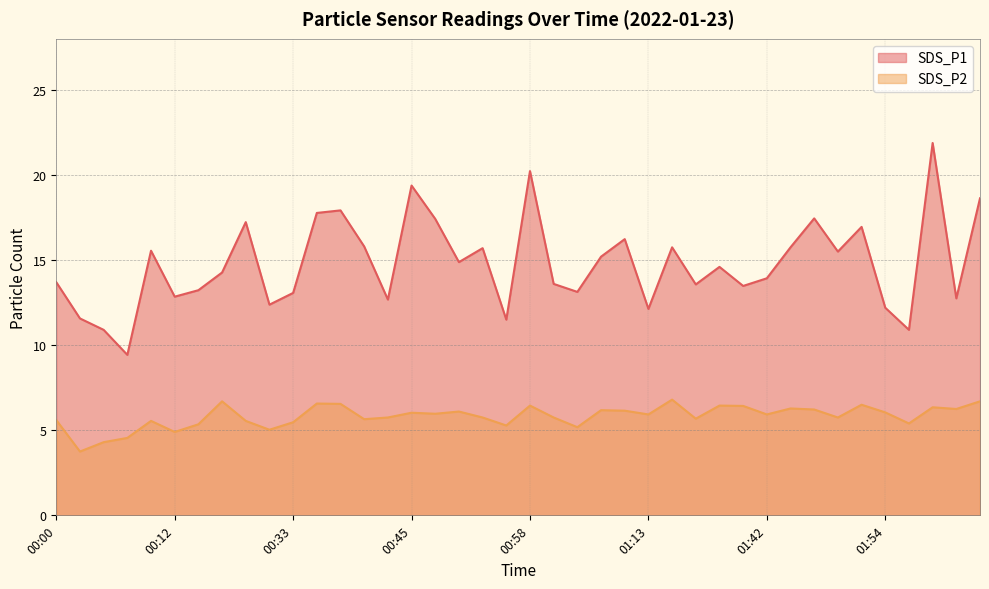

True or false: SDS_P2 has more than 1 points higher than both neighbors.

True